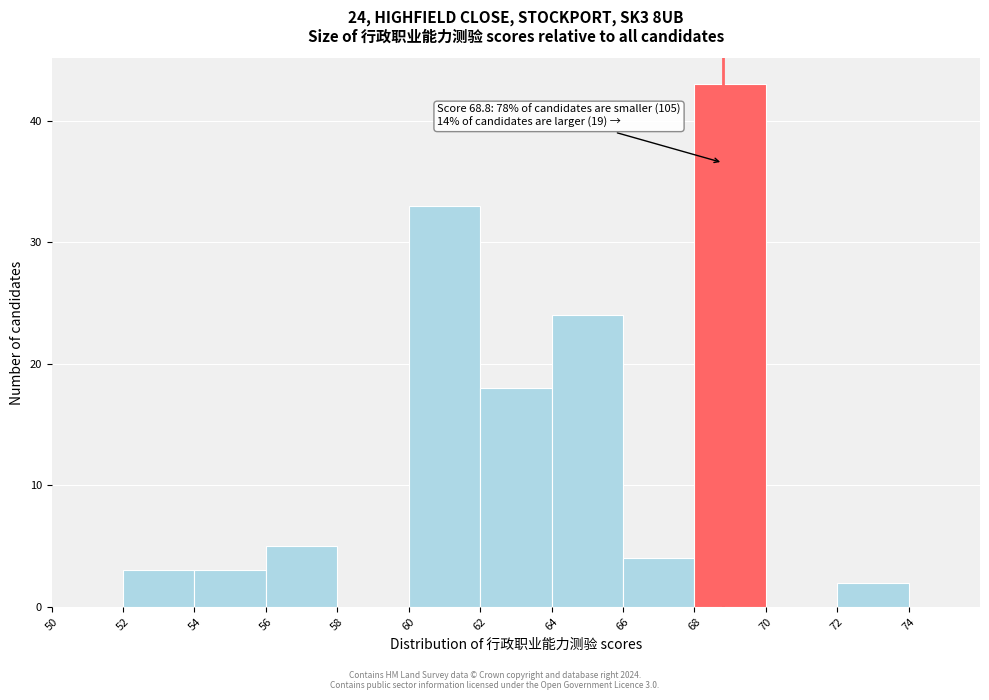

Which range on the x-axis has the tallest bar?

68 to 70